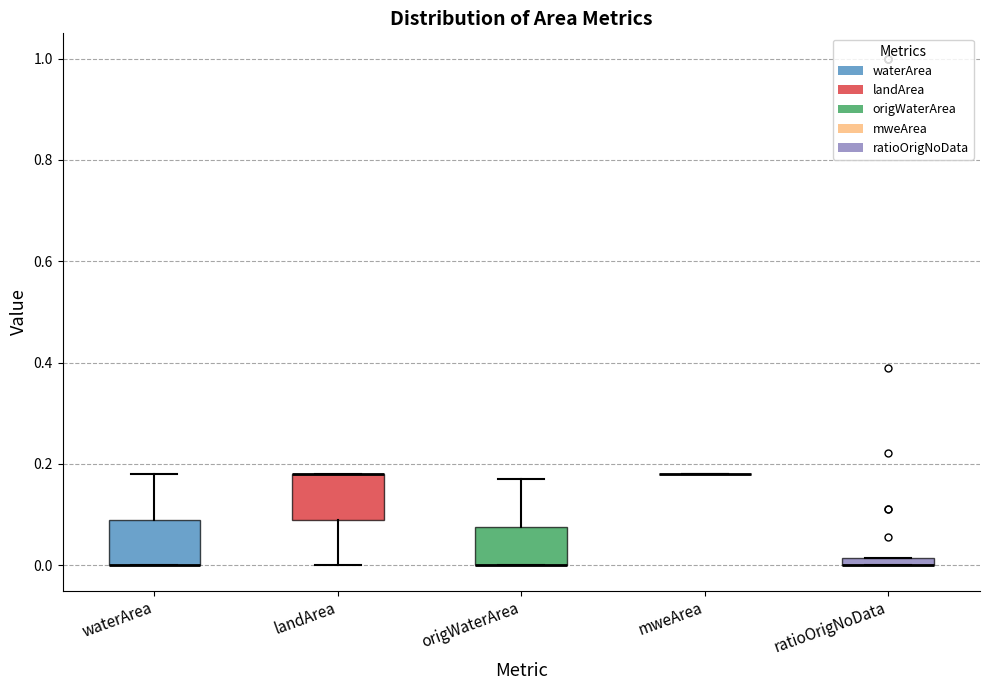

Where does the lower whisker of the box for landArea end on the y-axis? The values are not printed on the chart, so give them approximately, as read against the axis.

0.00